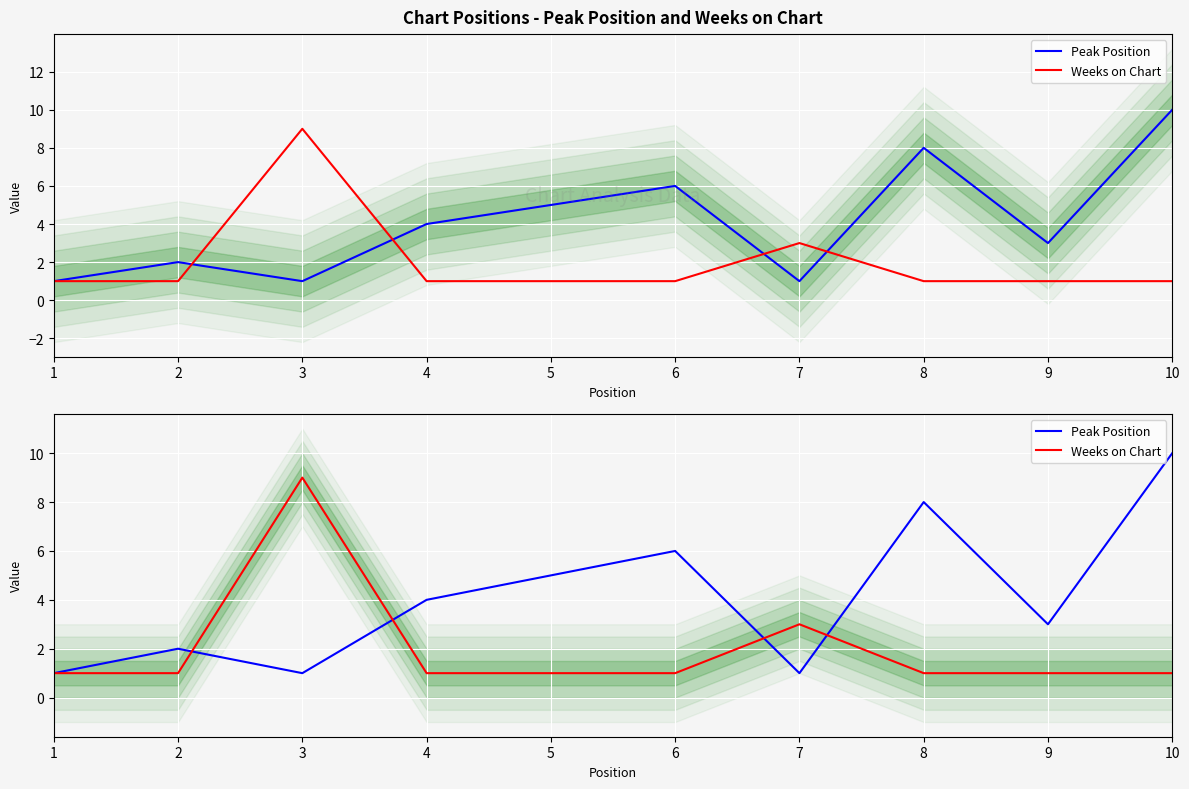

List the labels in order of Weeks on Chart value, largest first.

3, 7, 1, 2, 4, 5, 6, 8, 9, 10